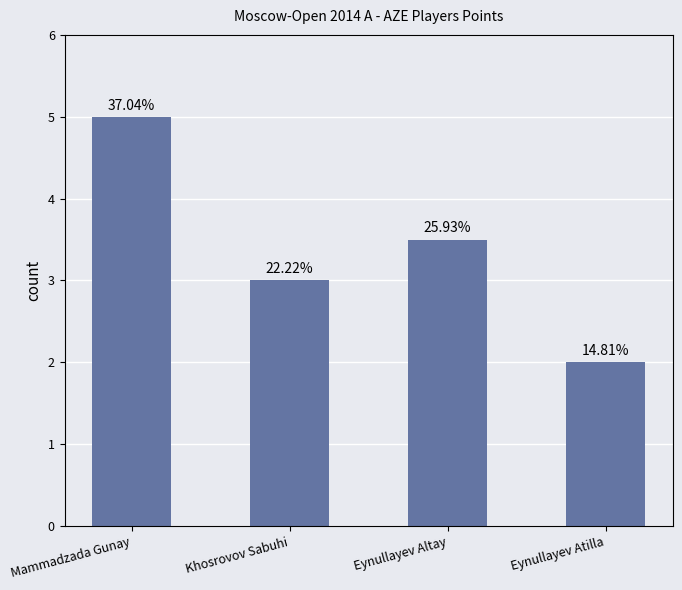

Where does the data first go above 3?

Mammadzada Gunay